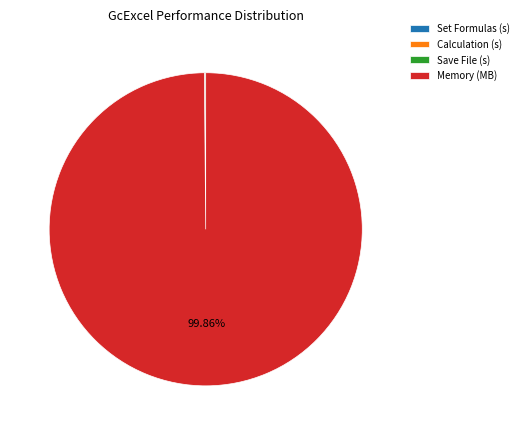

Which category accounts for the majority?

Memory (MB)